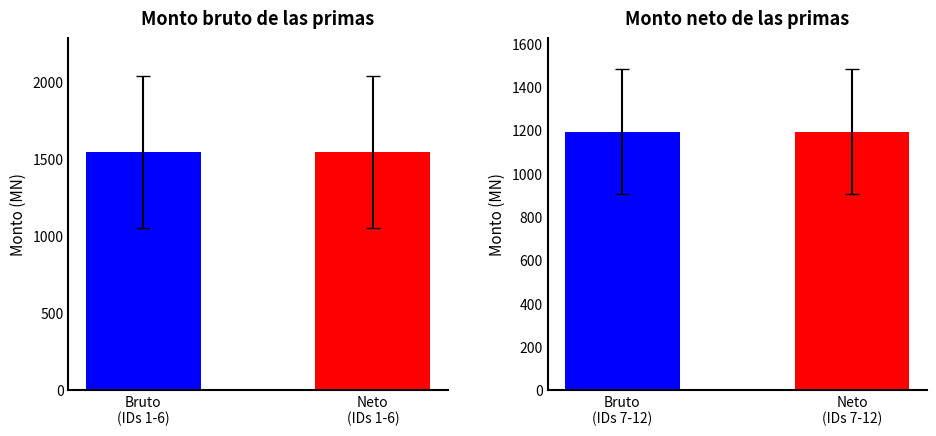

What are all the series names shown in the legend?

Monto bruto de las primas, Monto neto de las primas